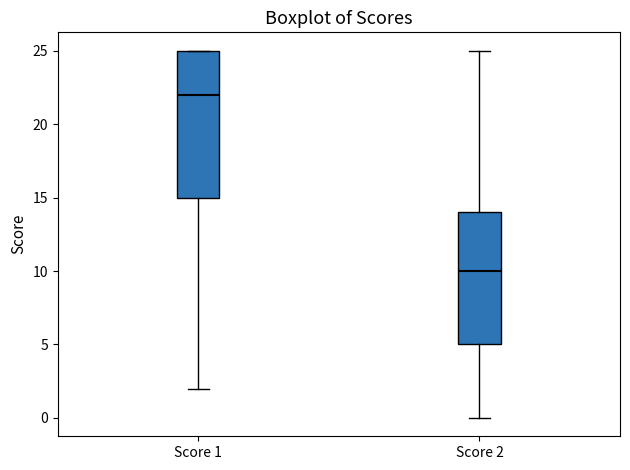

Where is the upper edge of the box for Score 1 on the y-axis? The values are not printed on the chart, so give them approximately, as read against the axis.

25